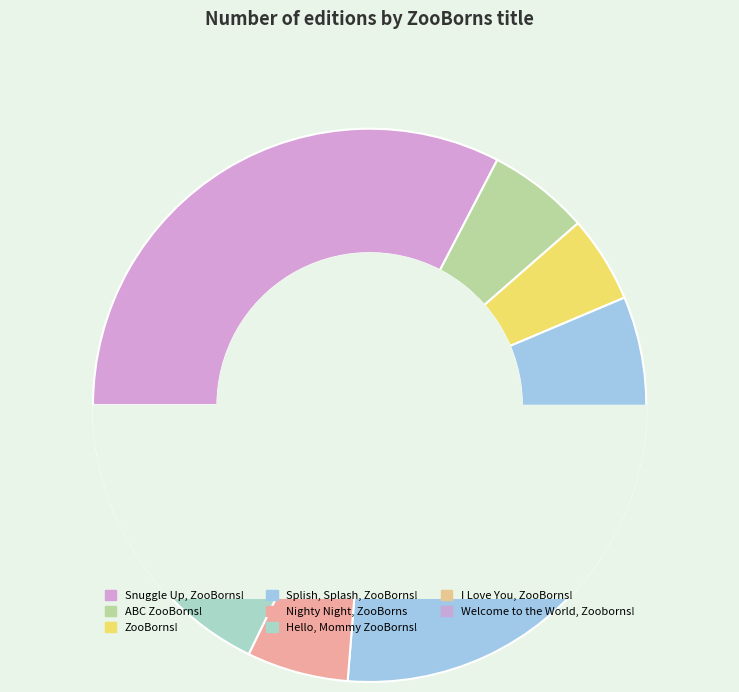

What is the ratio of the value at Nighty Night, ZooBorns to the value at ZooBorns!?

1.2